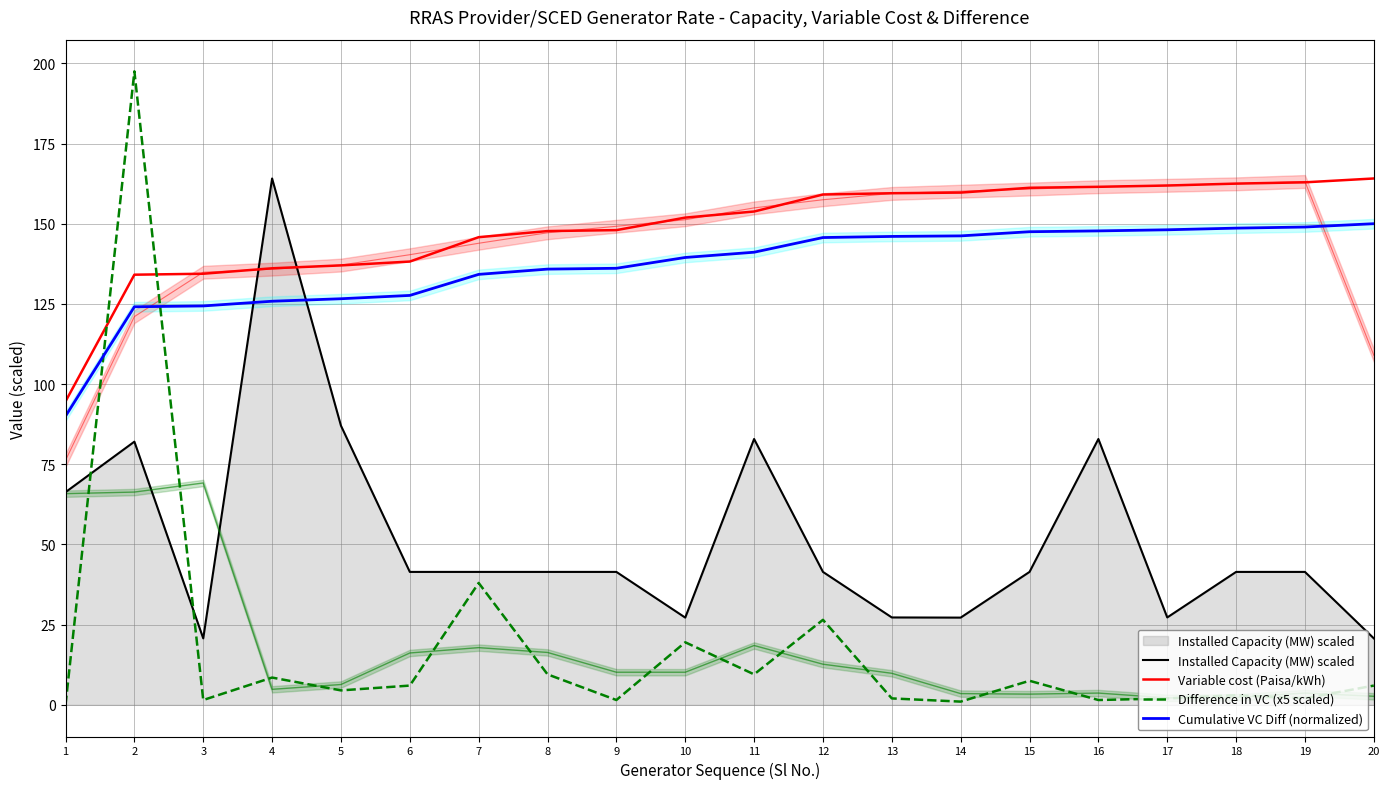

Reading left to right, list all the values displayed in this chart.

Installed Capacity (MW) scaled: 1=66.3	2=82.0	3=20.7	4=164.1	5=87.0	6=41.4	7=41.4	8=41.4	9=41.4	10=27.2	11=82.9	12=41.4	13=27.2	14=27.2	15=41.4	16=82.9	17=27.2	18=41.4	19=41.4	20=20.7
Variable cost (Paisa/kWh): 1=94.6	2=134.1	3=134.4	4=136.1	5=137.0	6=138.2	7=145.8	8=147.7	9=148.0	10=151.9	11=153.8	12=159.1	13=159.5	14=159.7	15=161.2	16=161.5	17=161.9	18=162.5	19=162.9	20=164.1
Difference in VC (x5 scaled): 1=0.0	2=197.5	3=1.5	4=8.5	5=4.5	6=6.0	7=38.0	8=9.5	9=1.5	10=19.5	11=9.5	12=26.5	13=2.0	14=1.0	15=7.5	16=1.5	17=2.0	18=3.0	19=2.0	20=6.0
Cumulative VC Diff (normalized): 1=90.0	2=124.1	3=124.4	4=125.8	5=126.6	6=127.6	7=134.2	8=135.8	9=136.1	10=139.5	11=141.1	12=145.7	13=146.0	14=146.2	15=147.5	16=147.8	17=148.1	18=148.6	19=149.0	20=150.0